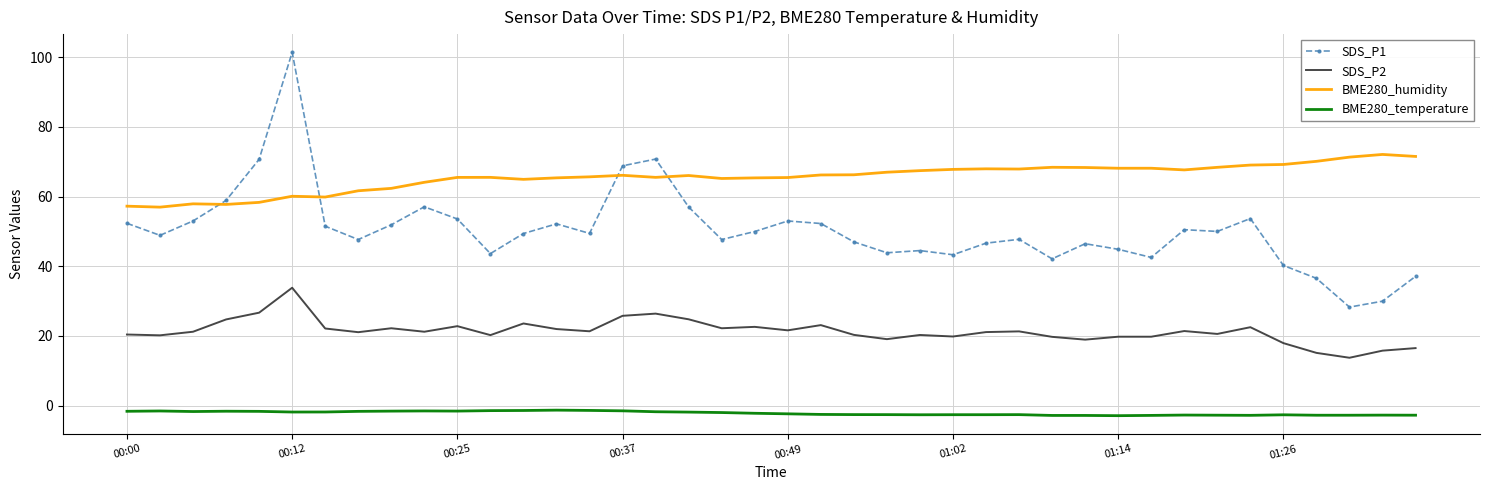

True or false: SDS_P2 and SDS_P1 cross at least once.

False